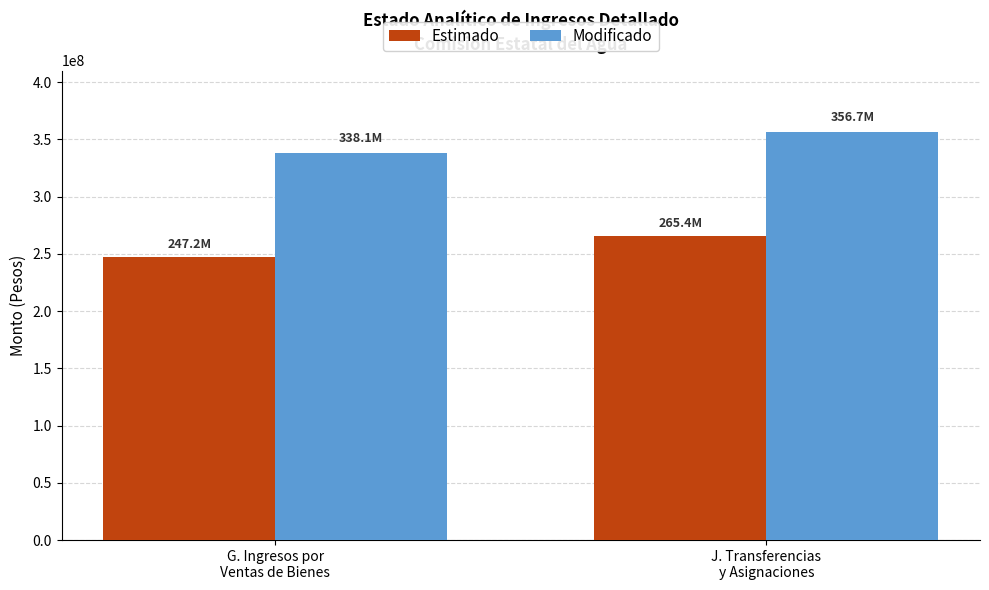

List the series in order of their overall mean, lowest first.

Estimado, Modificado